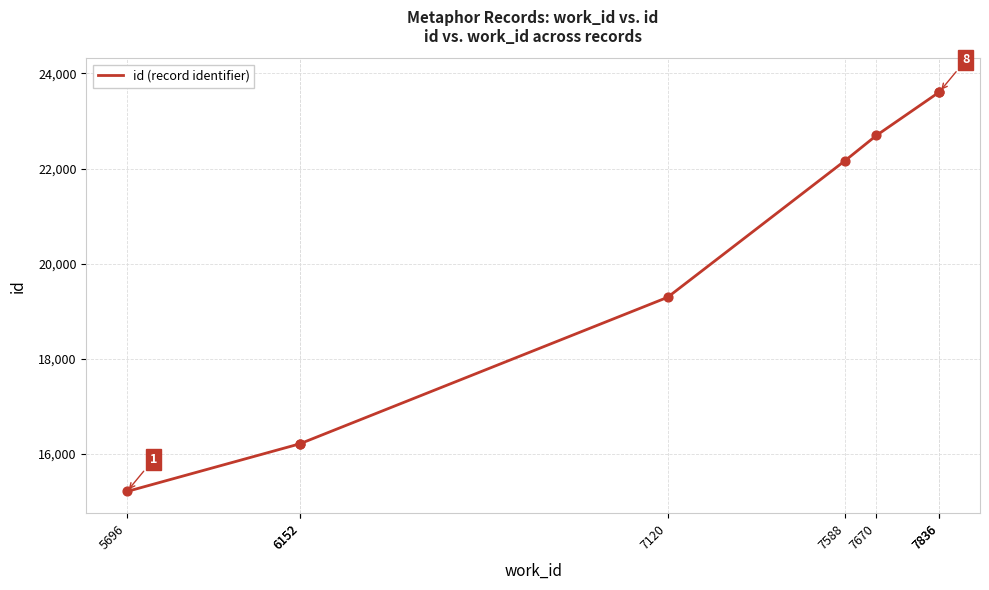

What is the change in value from 7588 to 7670?

+527